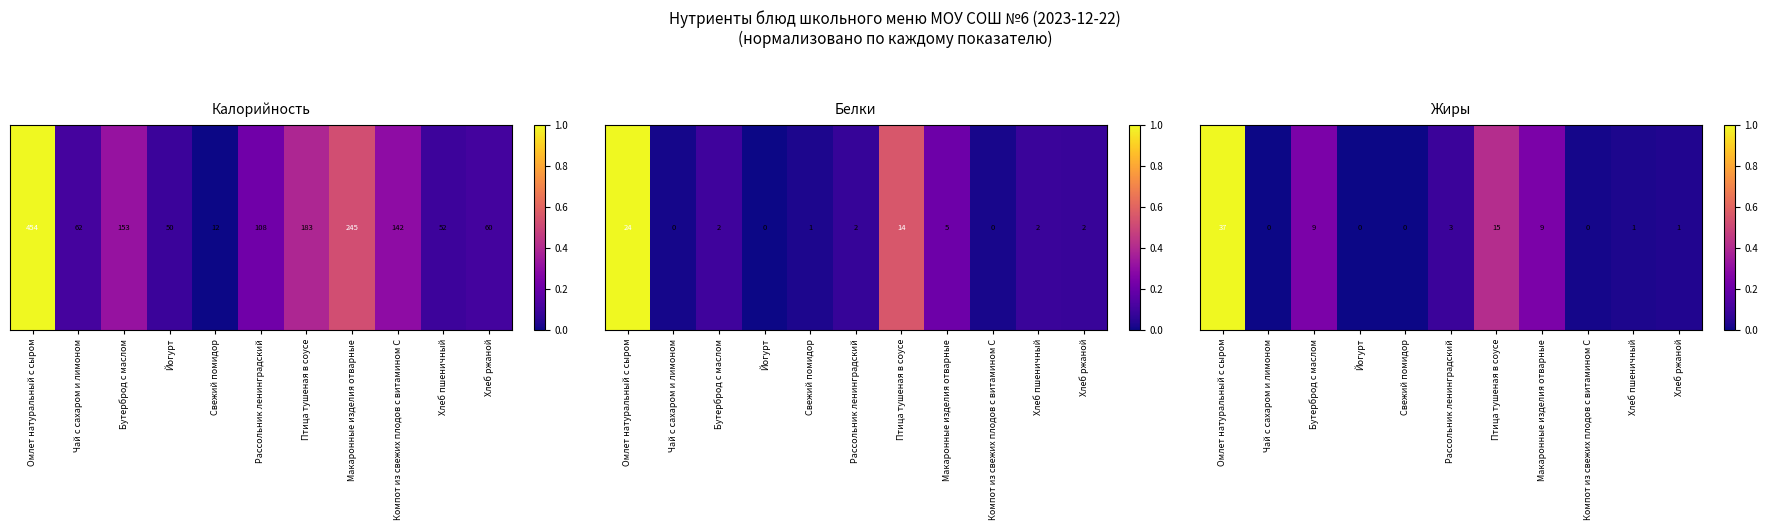

Count the number of data series in this chart.

1